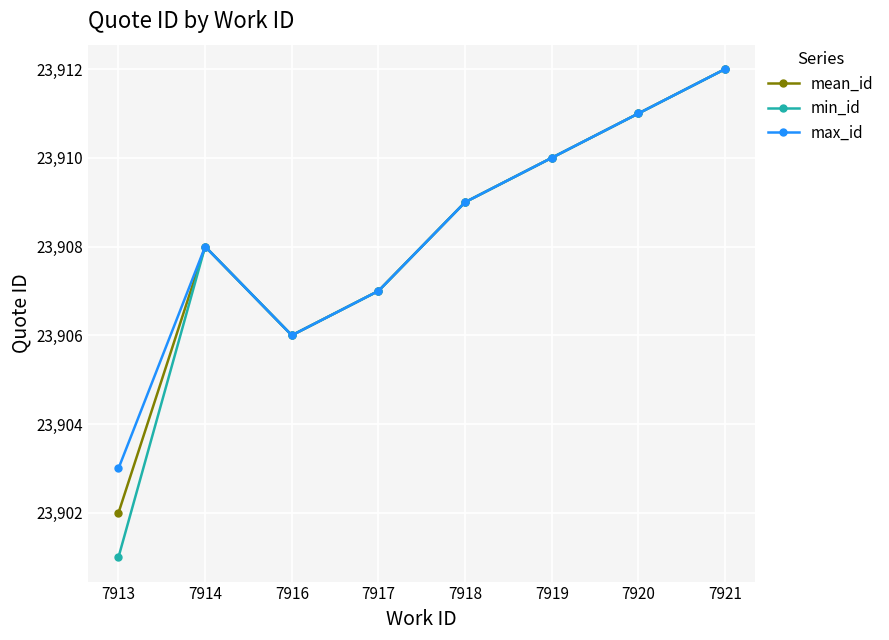

At which label does mean_id reach its peak?

7921